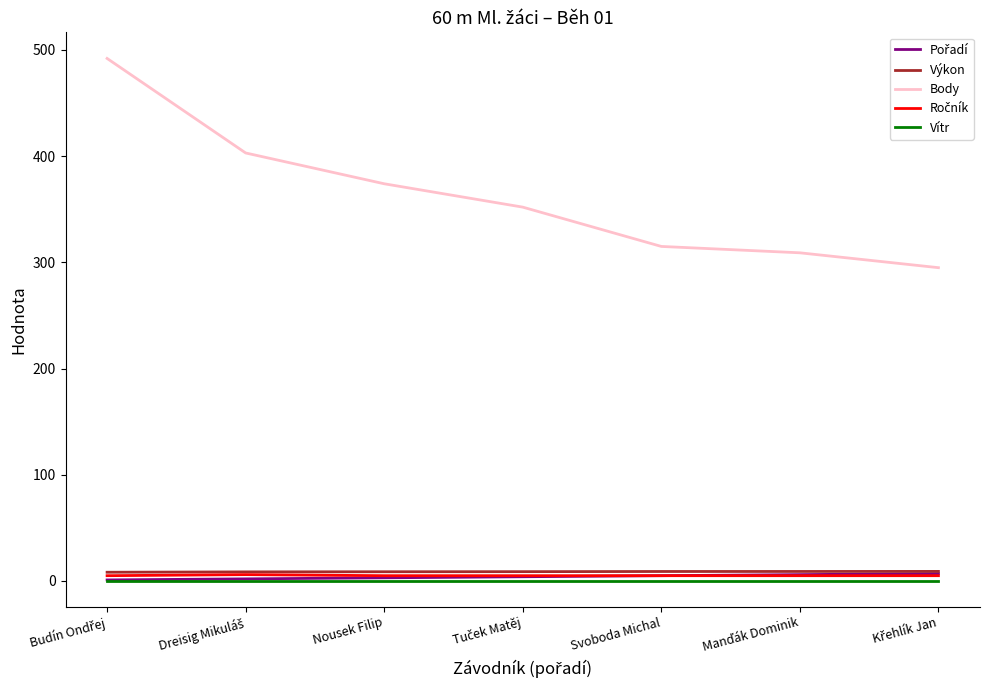

Which series has the largest range (max minus min)?

Body